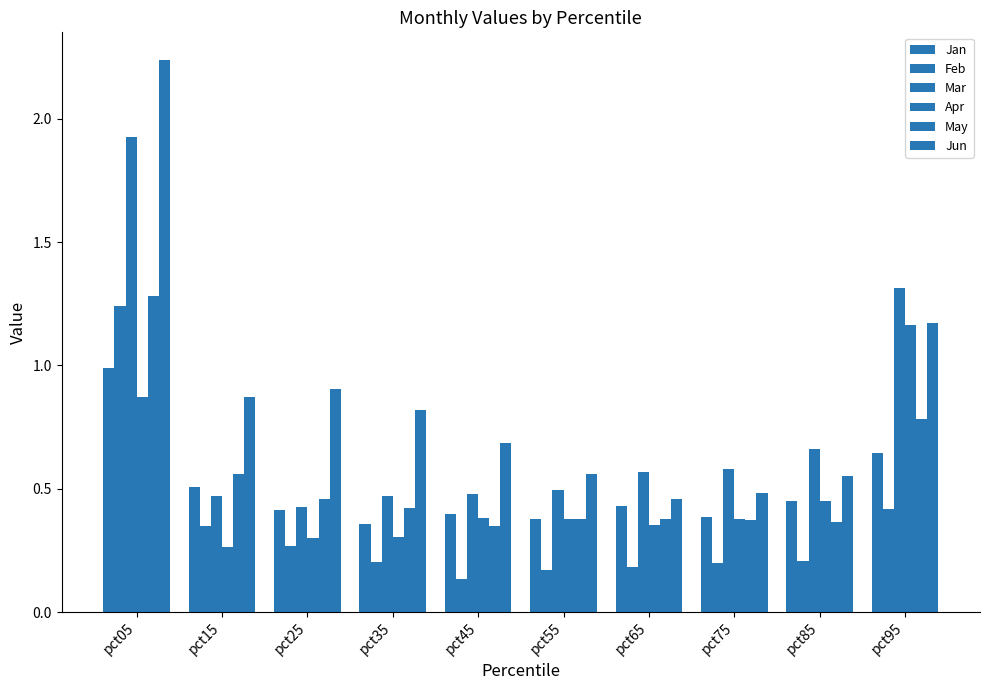

Count the number of data series in this chart.

6